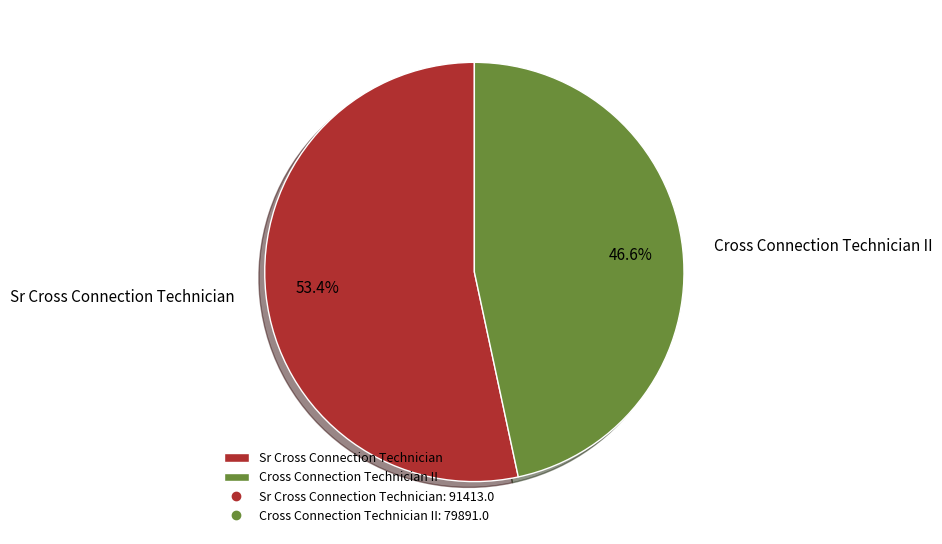

Is it true that Cross Connection Technician II is 47% of the pie?

True